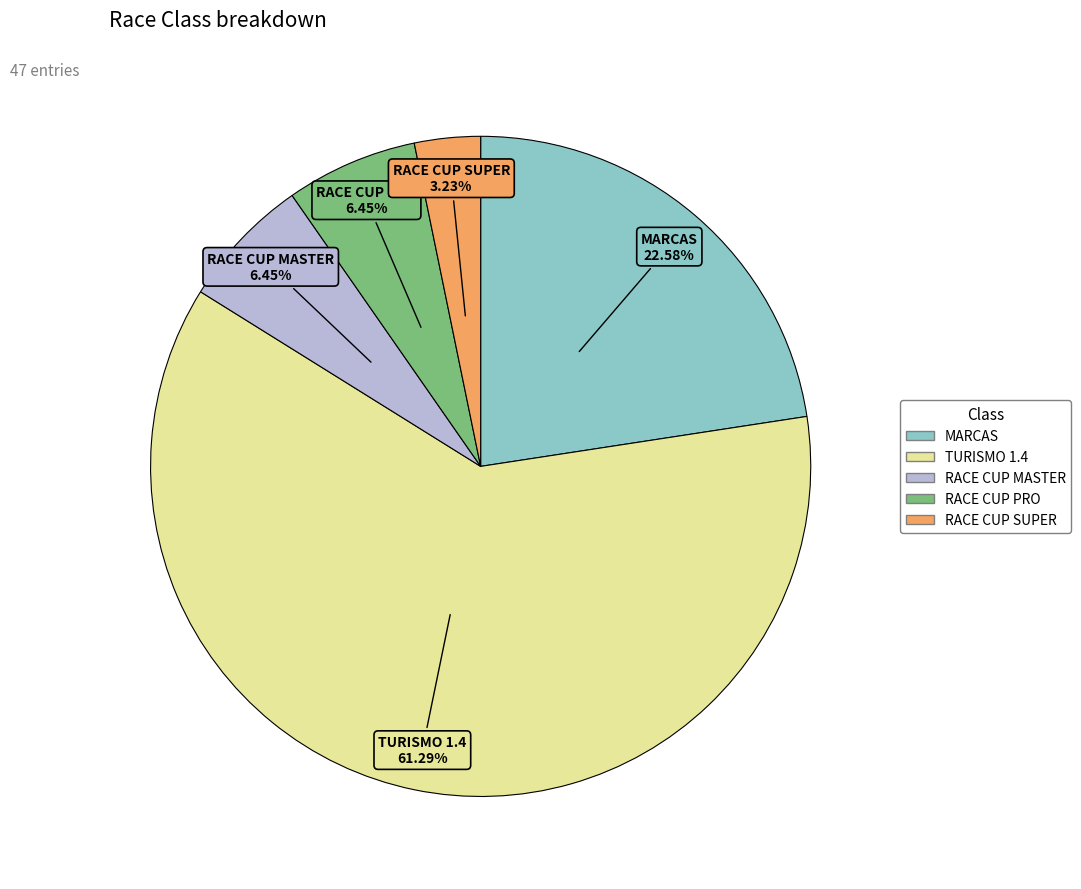

Combined, what portion of the pie is MARCAS and RACE CUP MASTER?

29.0%